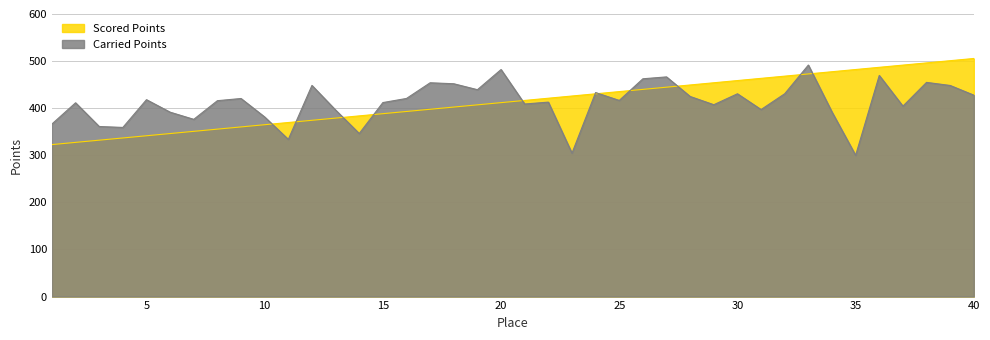

At which category does Carried Points reach its first local peak?

2